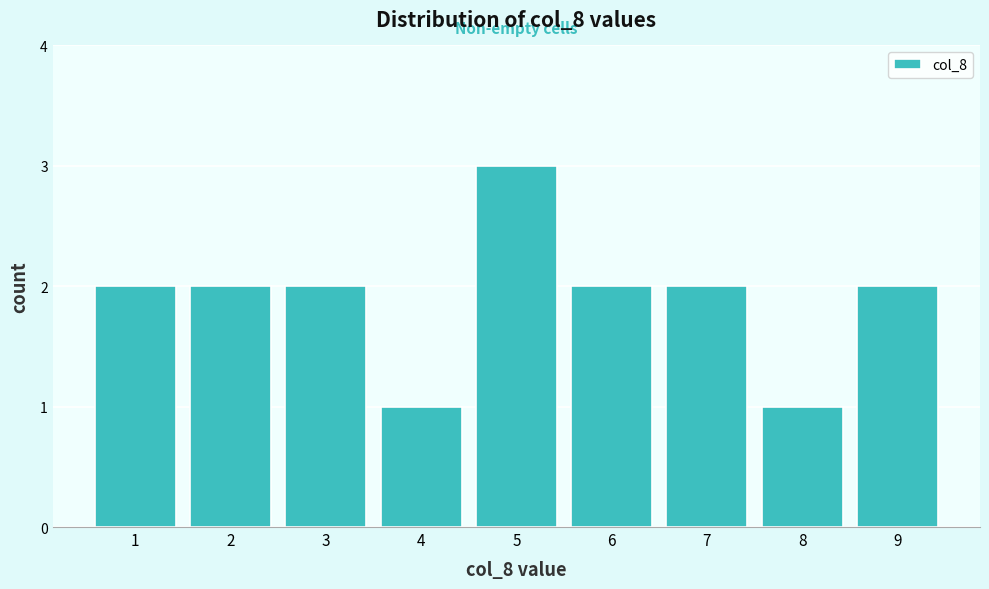

How tall is the bar that spans 2.5 to 3.5 on the x-axis? The values are not printed on the chart, so give them approximately, as read against the axis.

2